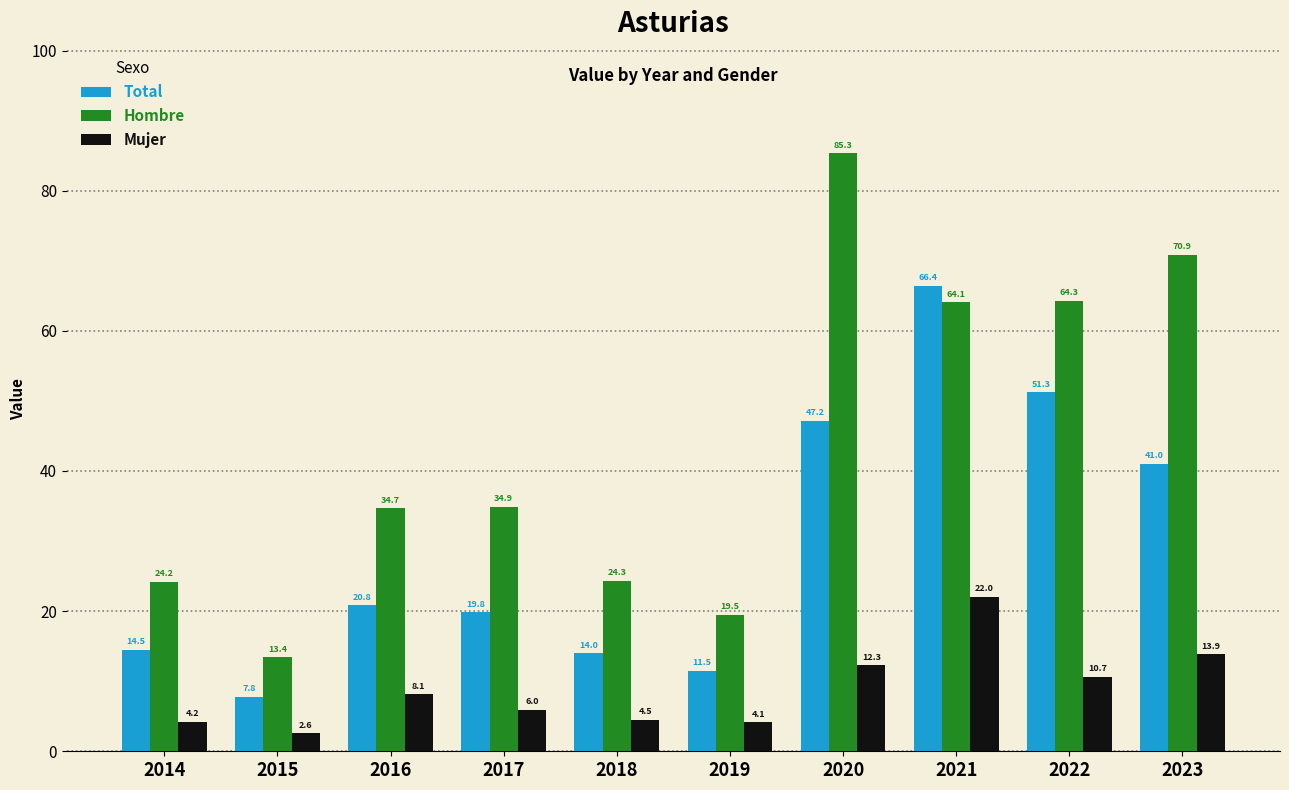

How many values in the Total series exceed 20?

5